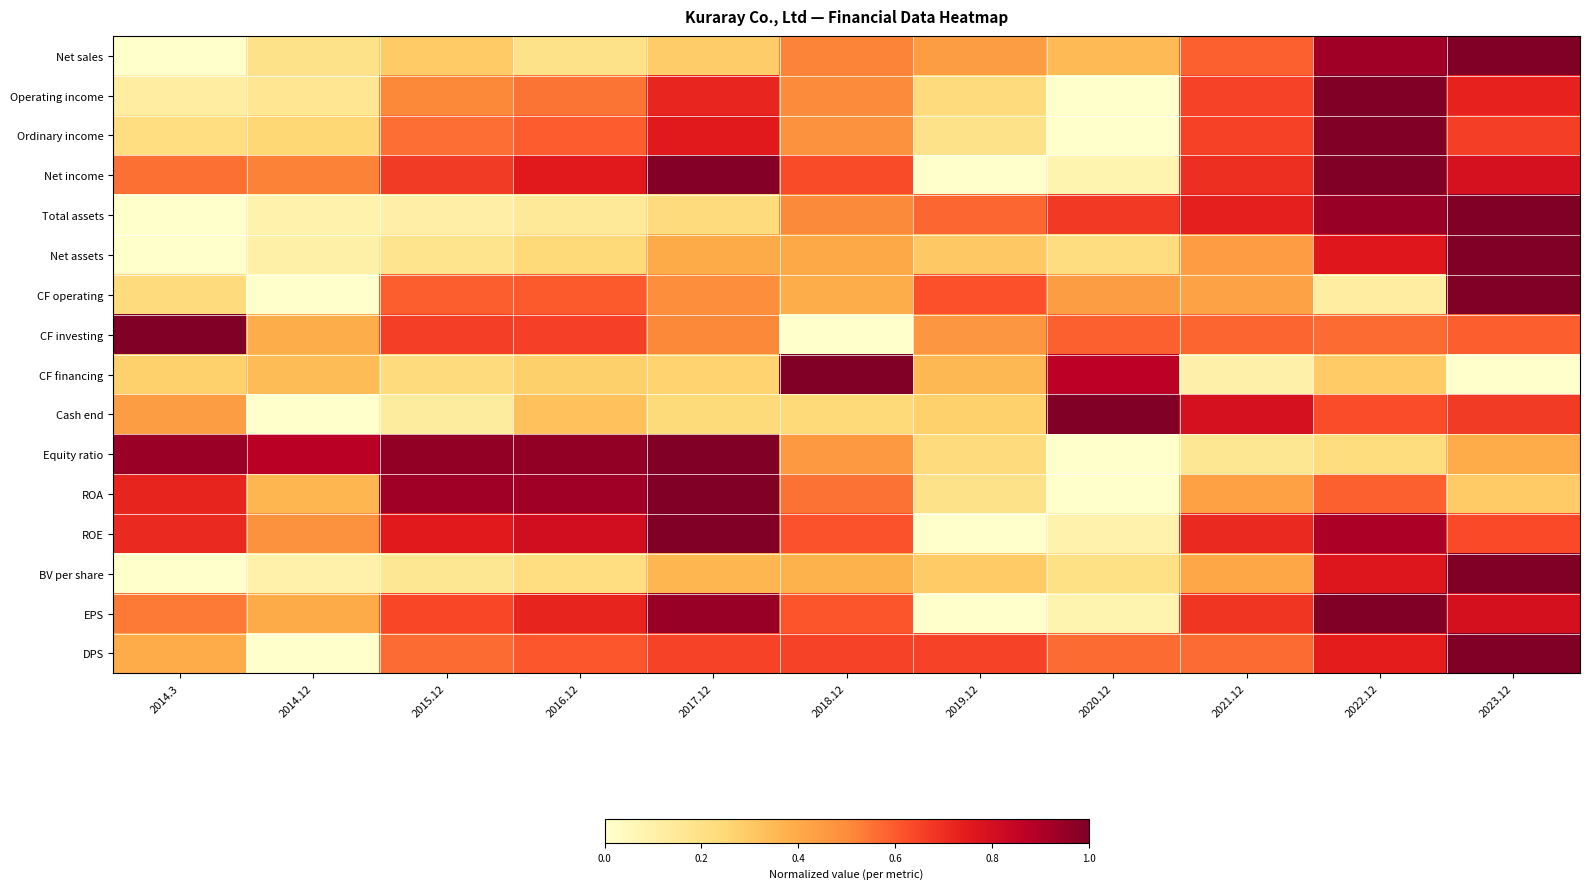

What is the maximum value shown in the chart?

1.0